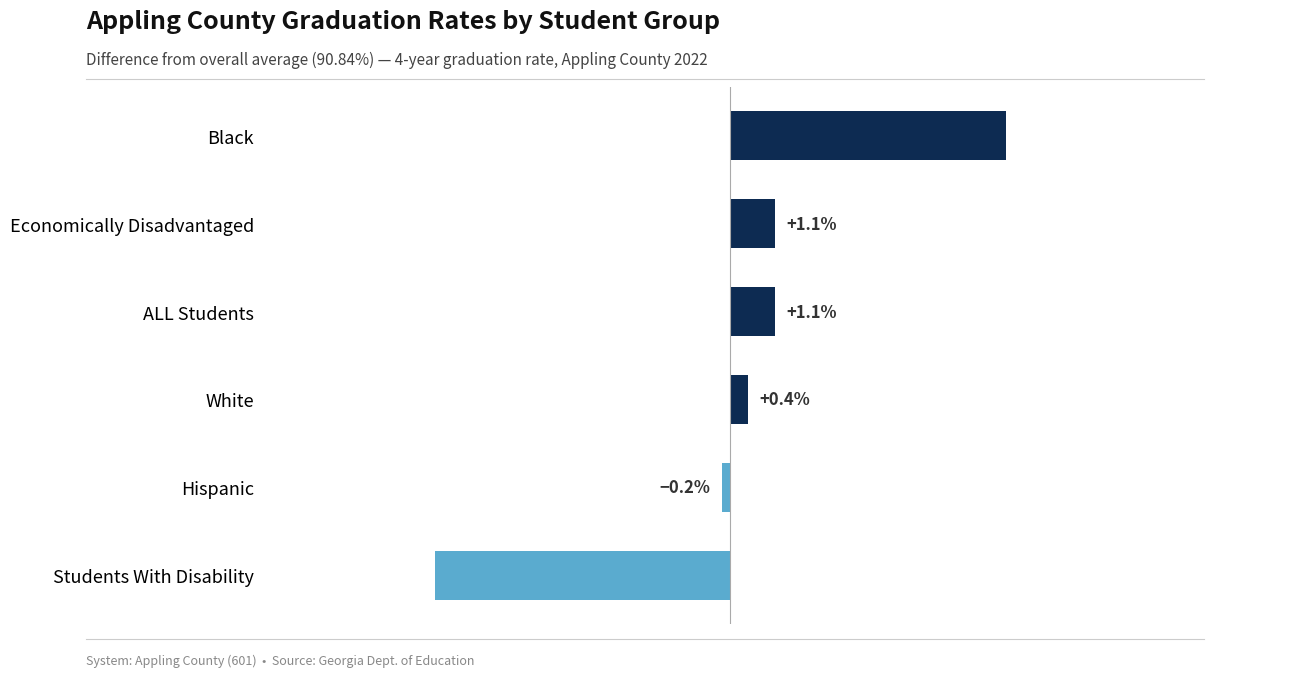

Where is the data nearest to the value 0?

Hispanic